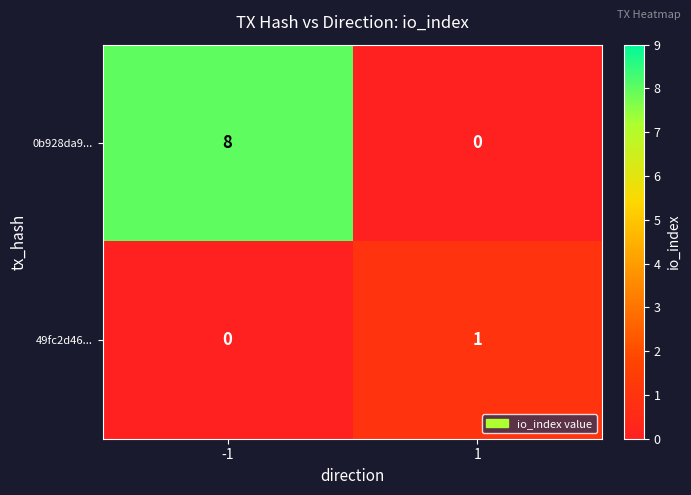

Which series has the largest total across all categories?

0b928da9...